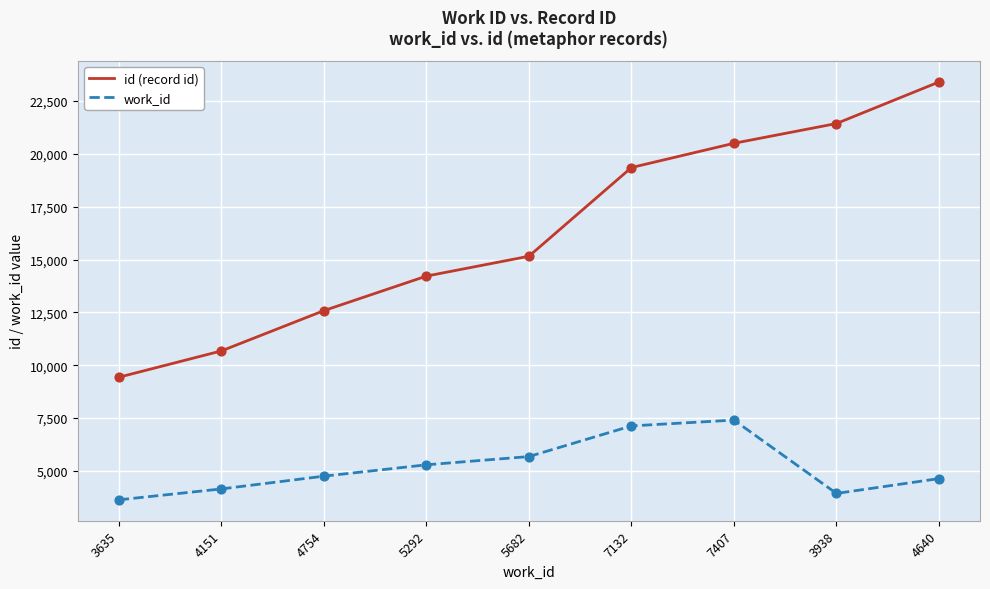

At how many categories does at least one series exceed 18043?

4